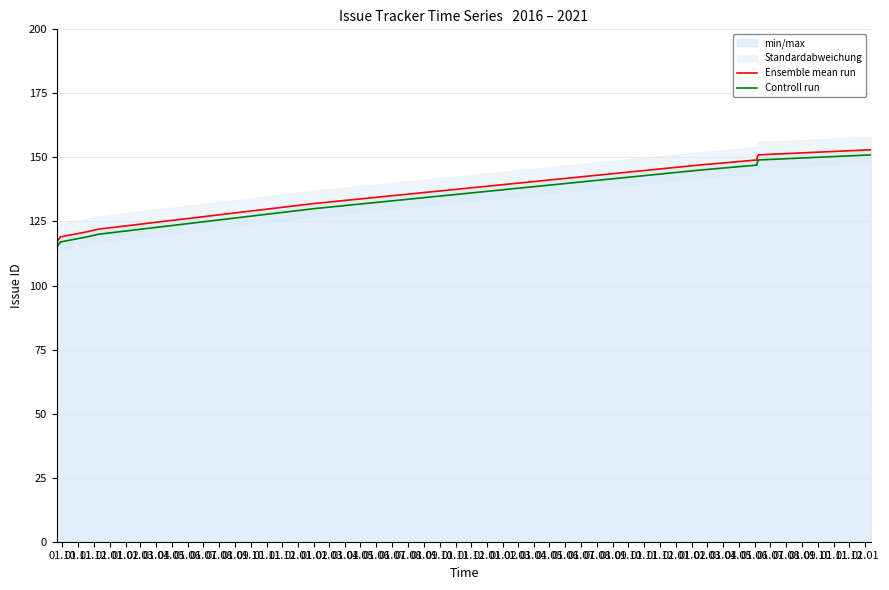

The value of Controll run at 01.11 is 196. True or false?

False